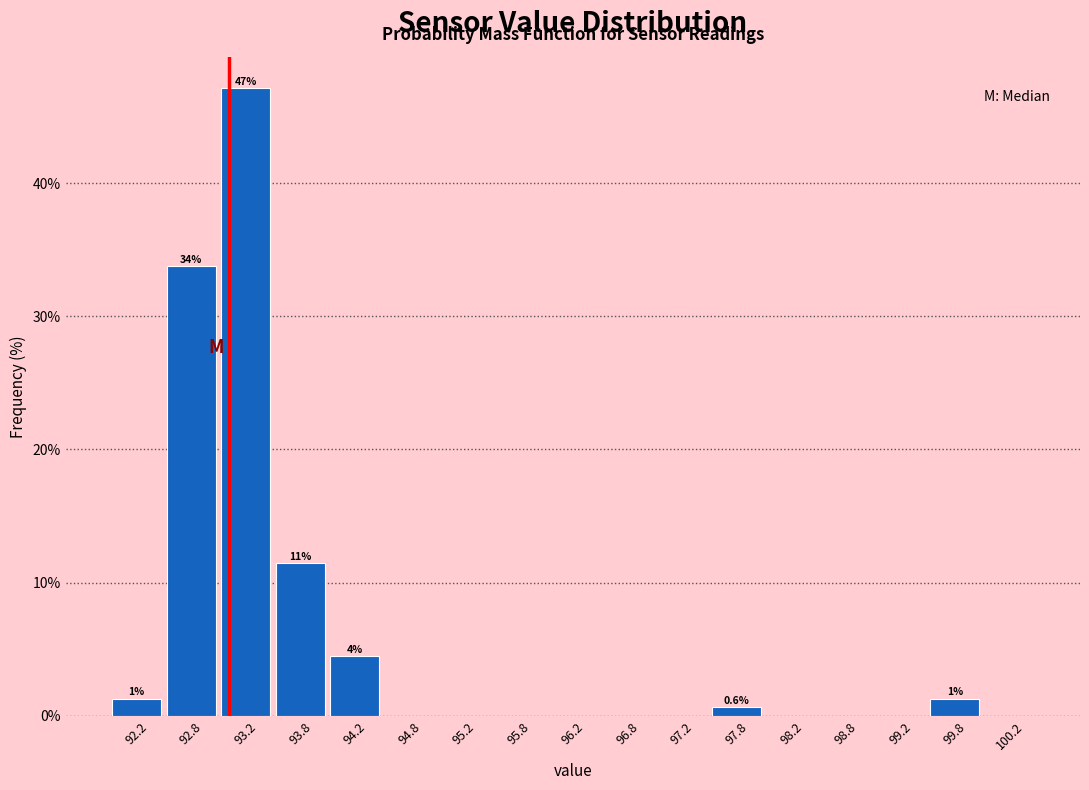

Over which range of the x-axis is the bar tallest?

93.0 to 93.5